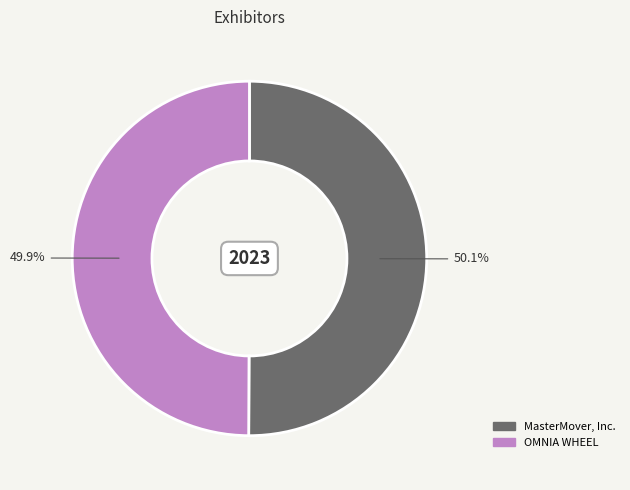

Is there any slice that represents more than half of the pie?

Yes